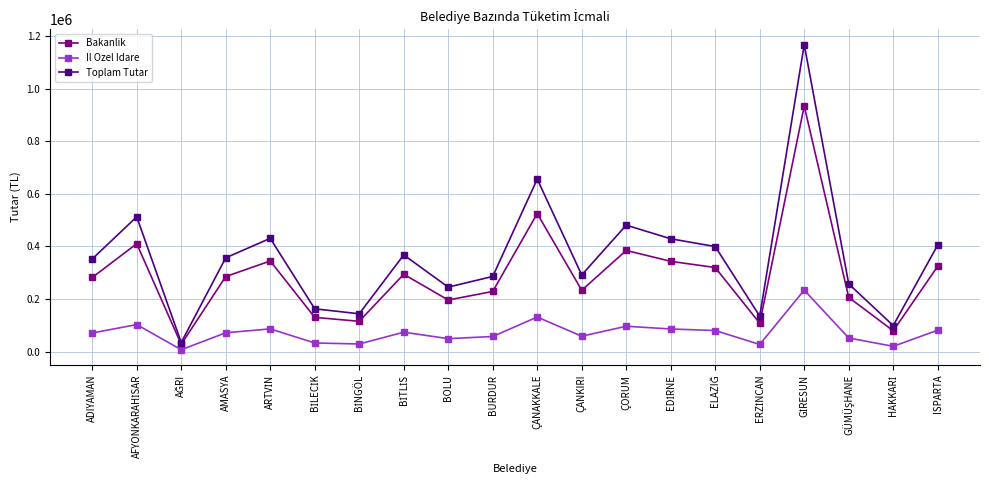

List the series in order of their overall mean, lowest first.

Il Ozel Idare, Bakanlik, Toplam Tutar